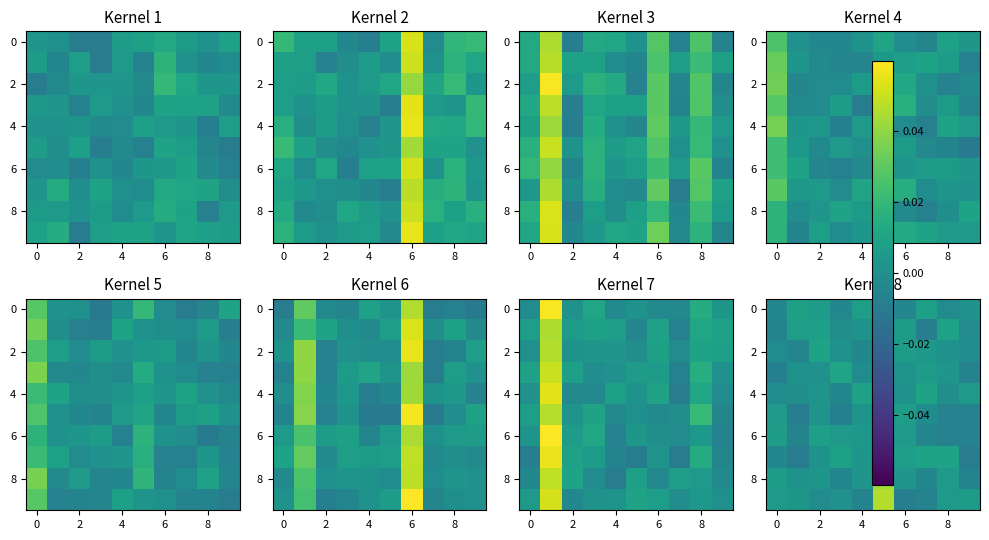

How many data points does each series have?

10